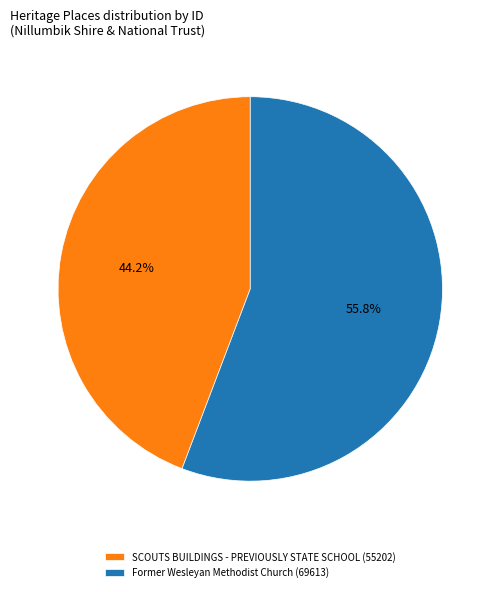

Which slice is the smallest?

SCOUTS BUILDINGS - PREVIOUSLY STATE SCHOOL